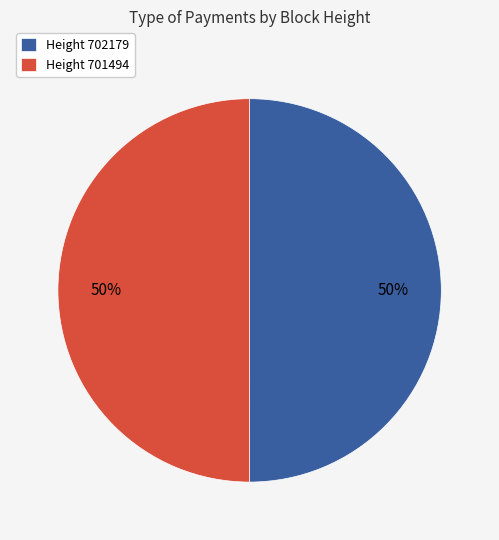

To the nearest percent, what is the combined percentage of Height 701494 and Height 702179?

100%